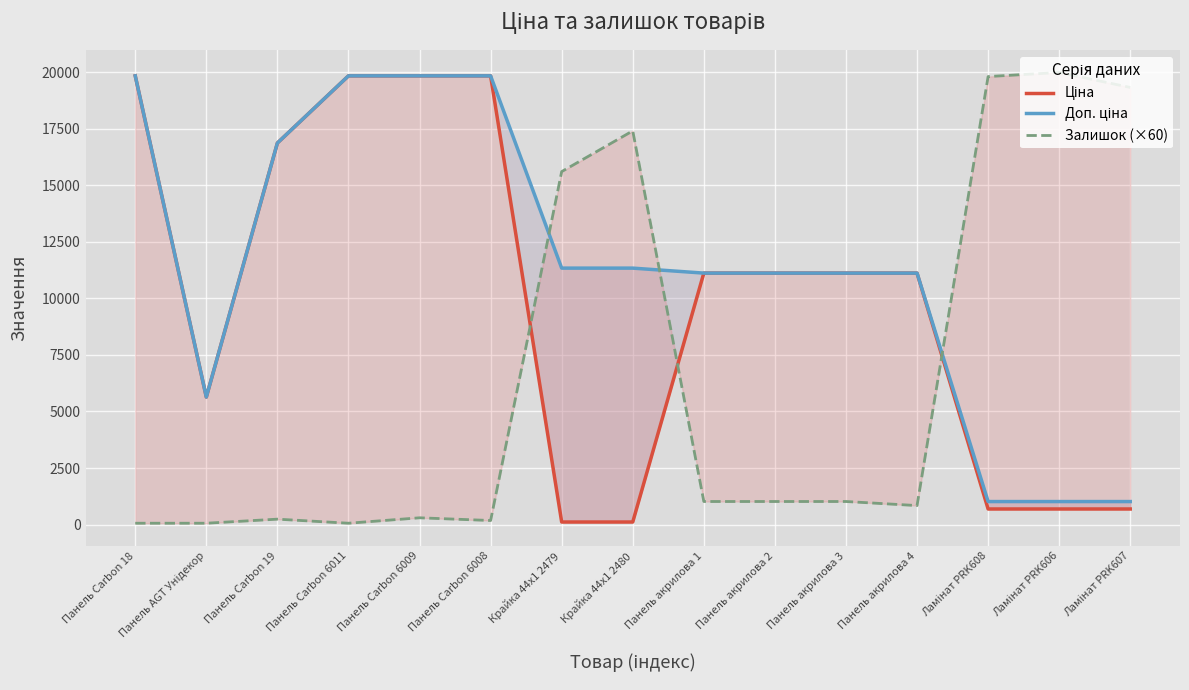

Where is the first local maximum for Залишок (×60)?

Панель Carbon 19